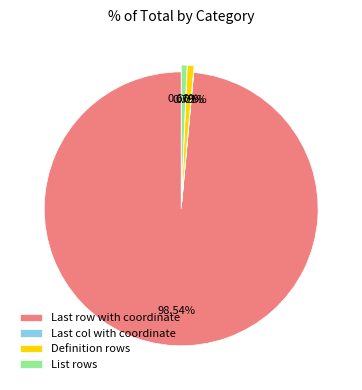

What is the ratio of the value at List rows to the value at Definition rows?

0.8